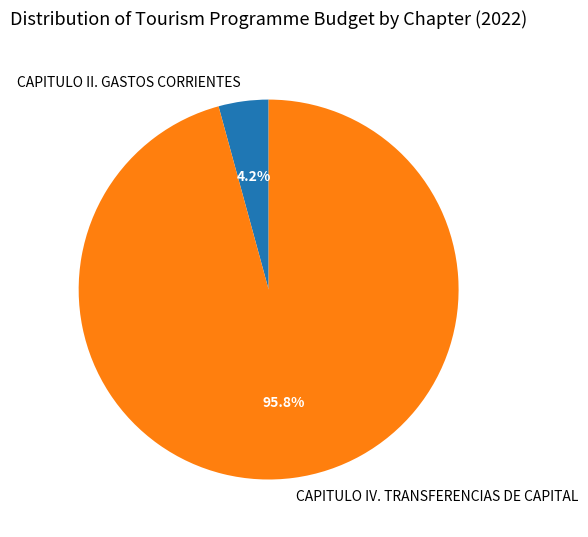

Rank the categories by value from lowest to highest.

CAPITULO II. GASTOS CORRIENTES, CAPITULO IV. TRANSFERENCIAS DE CAPITAL